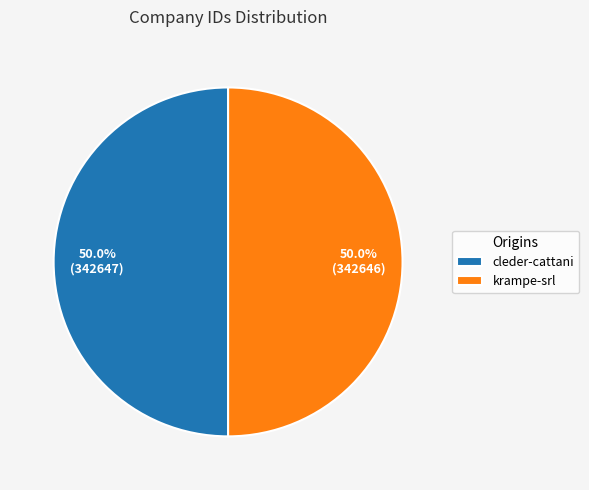

Approximately how many times larger is the value at cleder-cattani compared to krampe-srl?

1.0